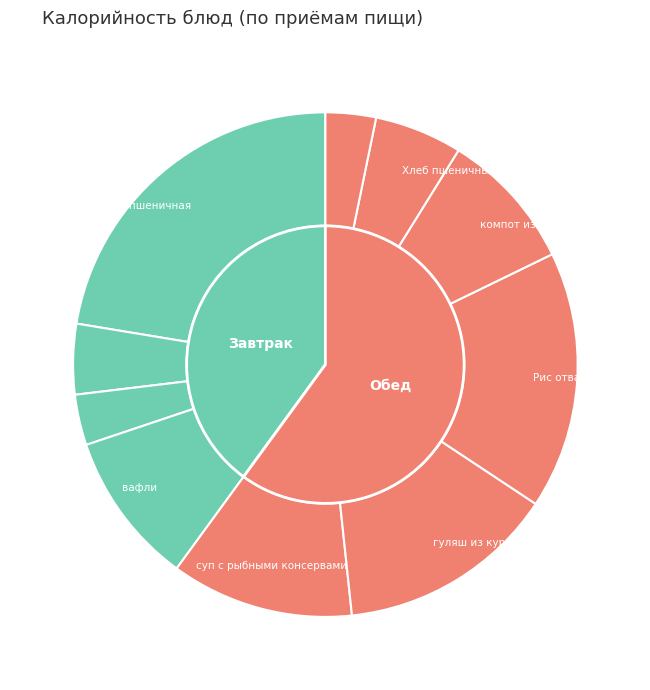

Count the number of slices in the pie.

10